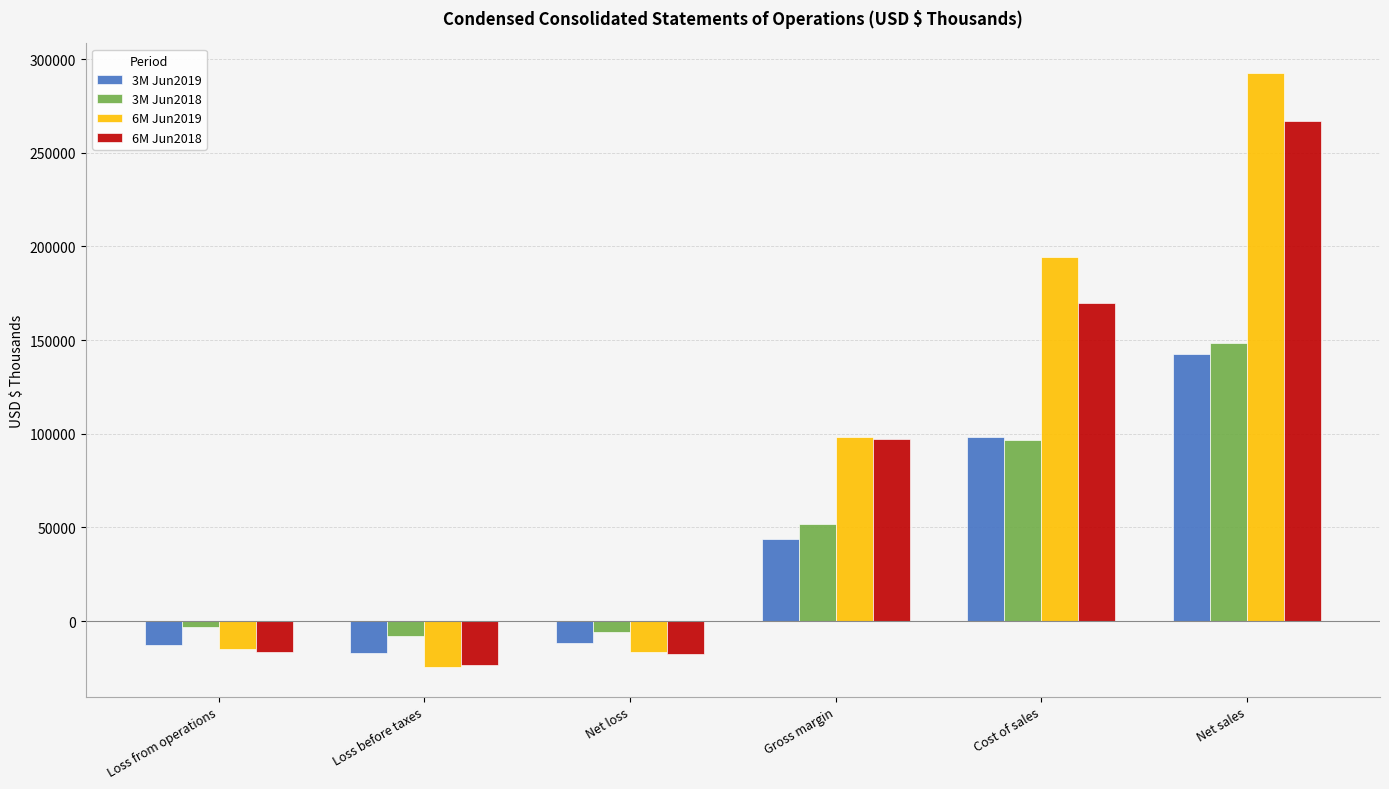

Which series has the largest range (max minus min)?

6M Jun2019